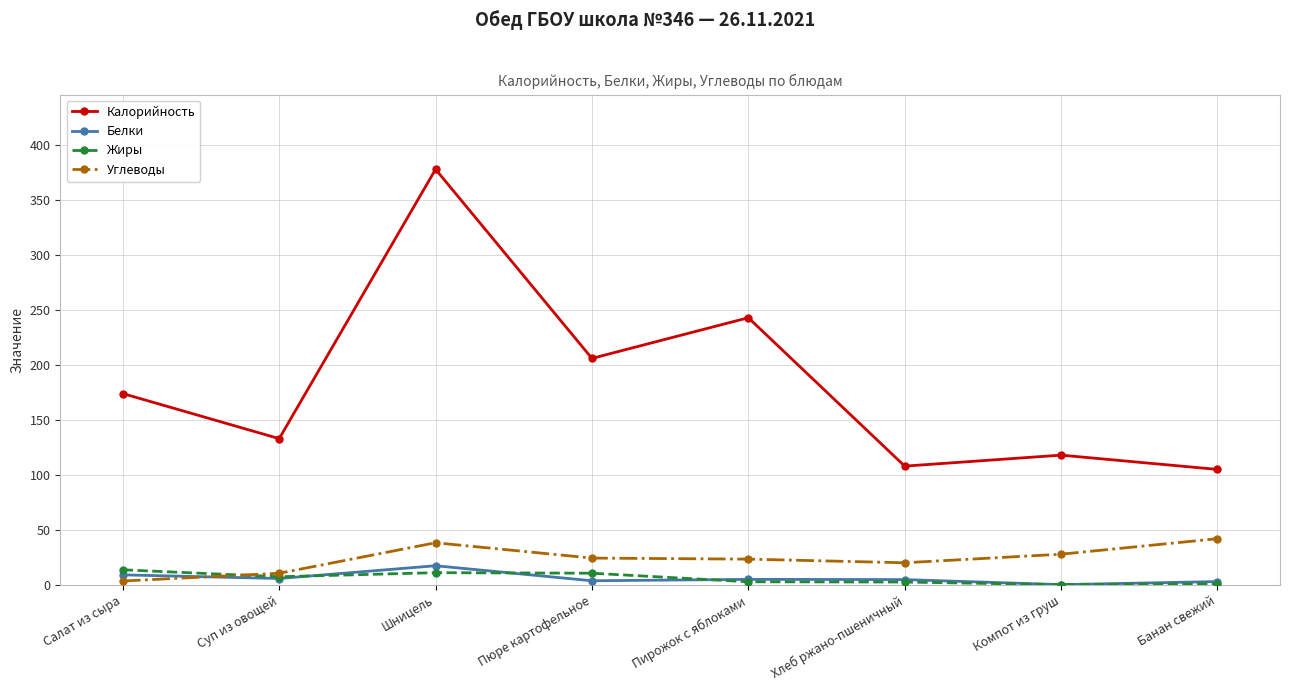

What position from the right is Компот из груш?

2